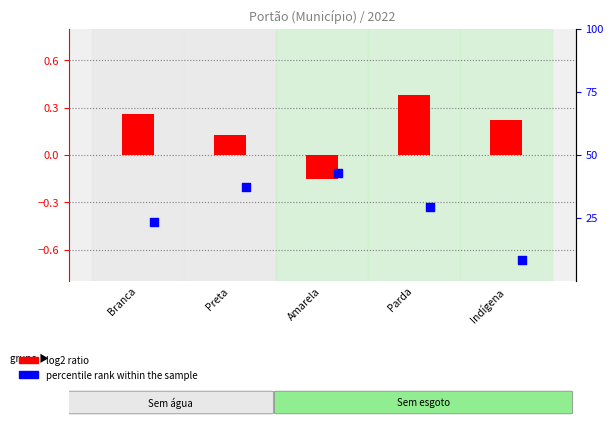

What are all the series names shown in the legend?

log2 ratio, percentile rank within the sample